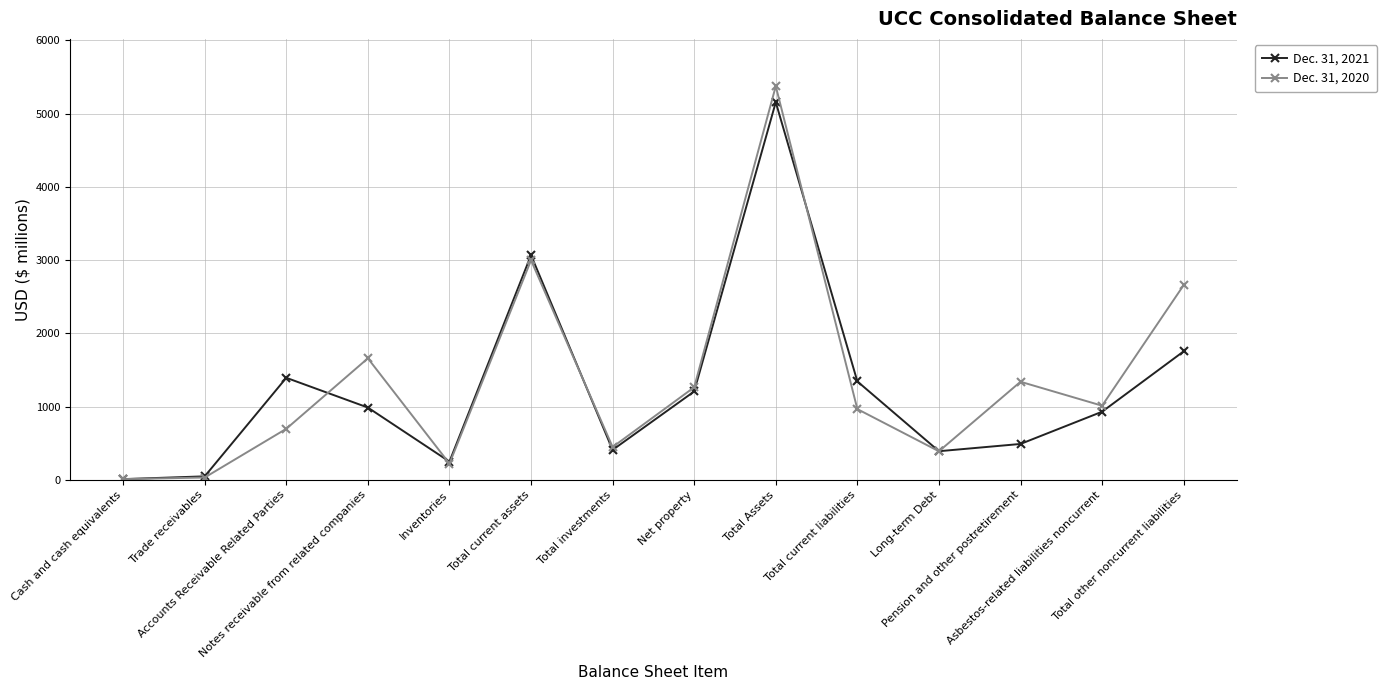

Between Net property and Total other noncurrent liabilities, which series saw the biggest shift?

Dec. 31, 2020